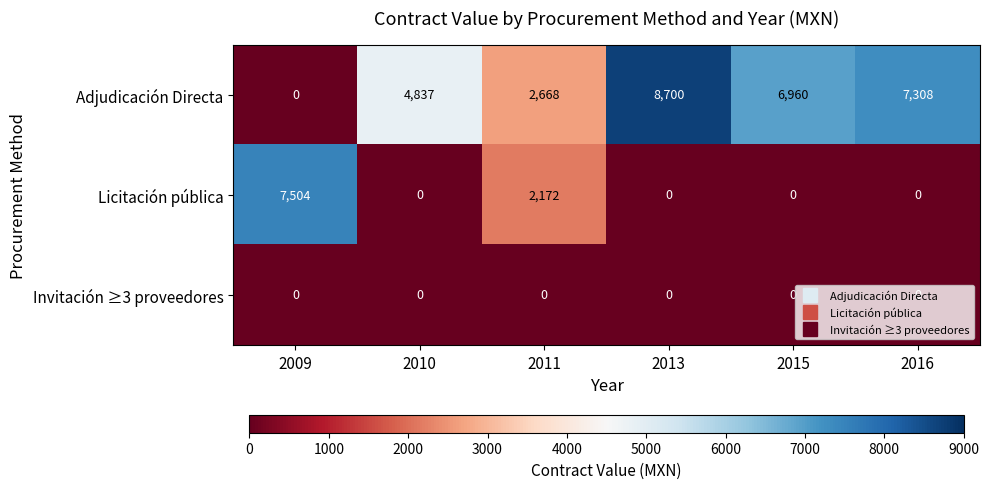

Rank the series by their maximum value, from lowest to highest.

Invitación ≥3 proveedores, Licitación pública, Adjudicación Directa